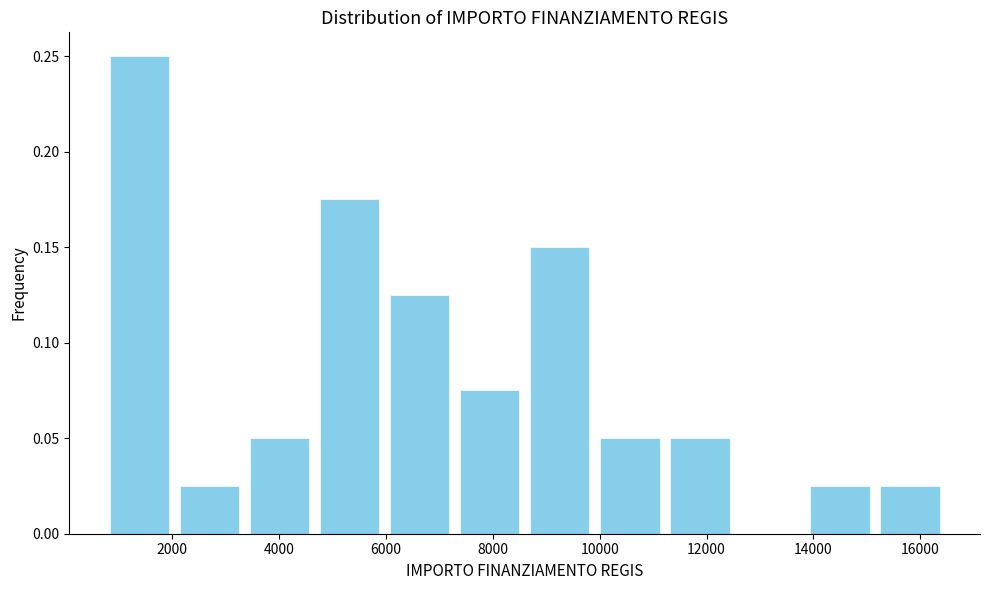

Reading left to right, transcribe this chart: for each bar, give the range it covers on the x-axis and its height. Neither the bar edges nor the heights are printed on the chart, so give them approximately, as read against the axes.

800 to 2000: 0.250
2000 to 3400: 0.025
3400 to 4600: 0.050
4600 to 6000: 0.175
6000 to 7200: 0.125
7200 to 8600: 0.075
8600 to 10000: 0.150
10000 to 11200: 0.050
11200 to 12600: 0.050
12600 to 13800: 0
13800 to 15200: 0.025
15200 to 16400: 0.025